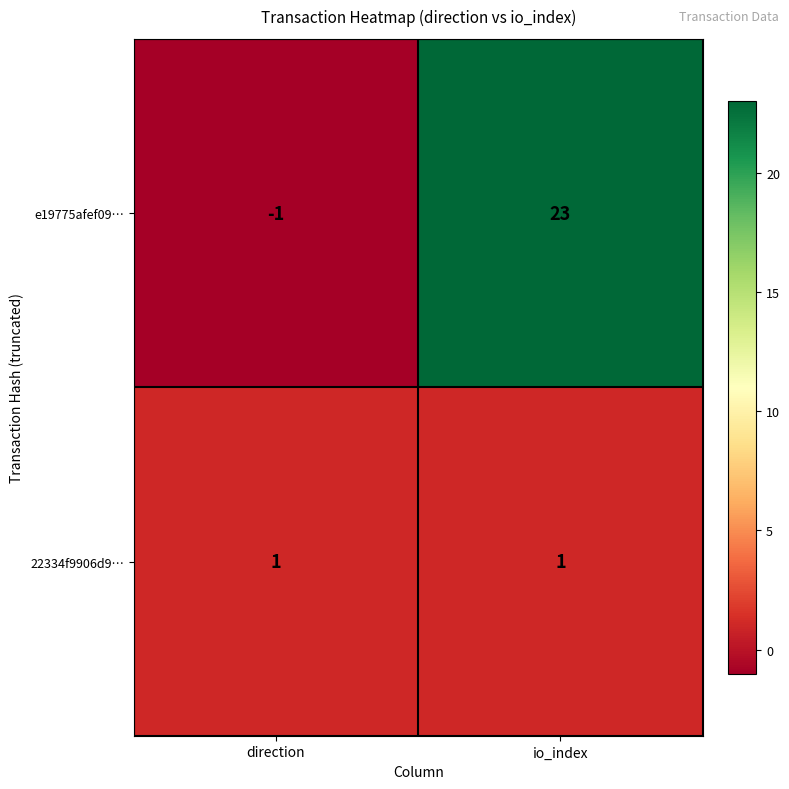

The e19775afef09… series shows 23 at io_index. True or false?

True